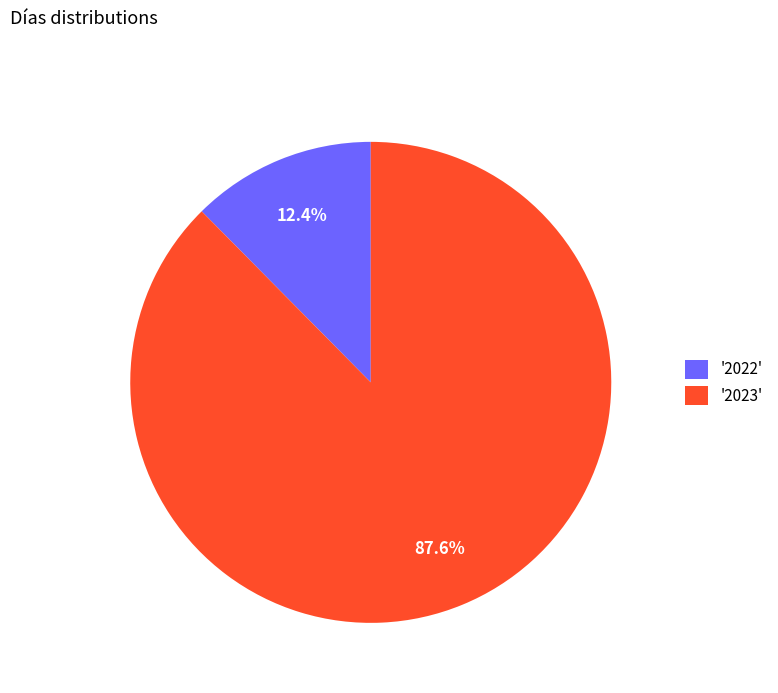

What percentage is NOT represented by '2022'?

87.6%